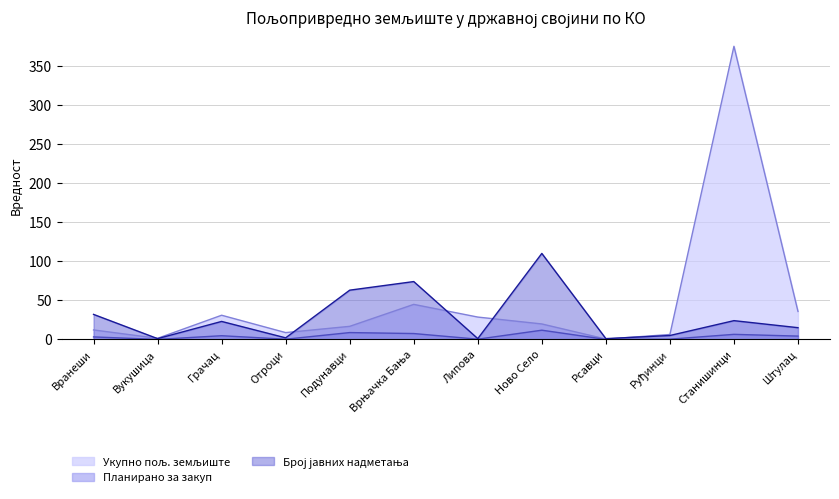

True or false: Број јавних надметања and Планирано за закуп cross at least once.

False